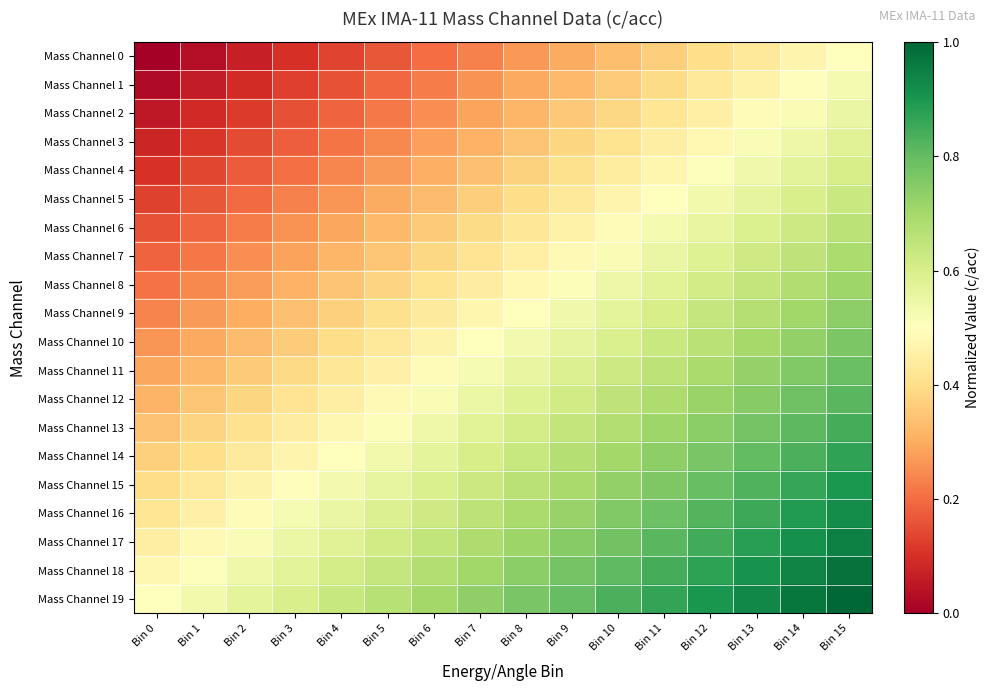

What is the difference between the highest and lowest values at Bin 8?

0.5